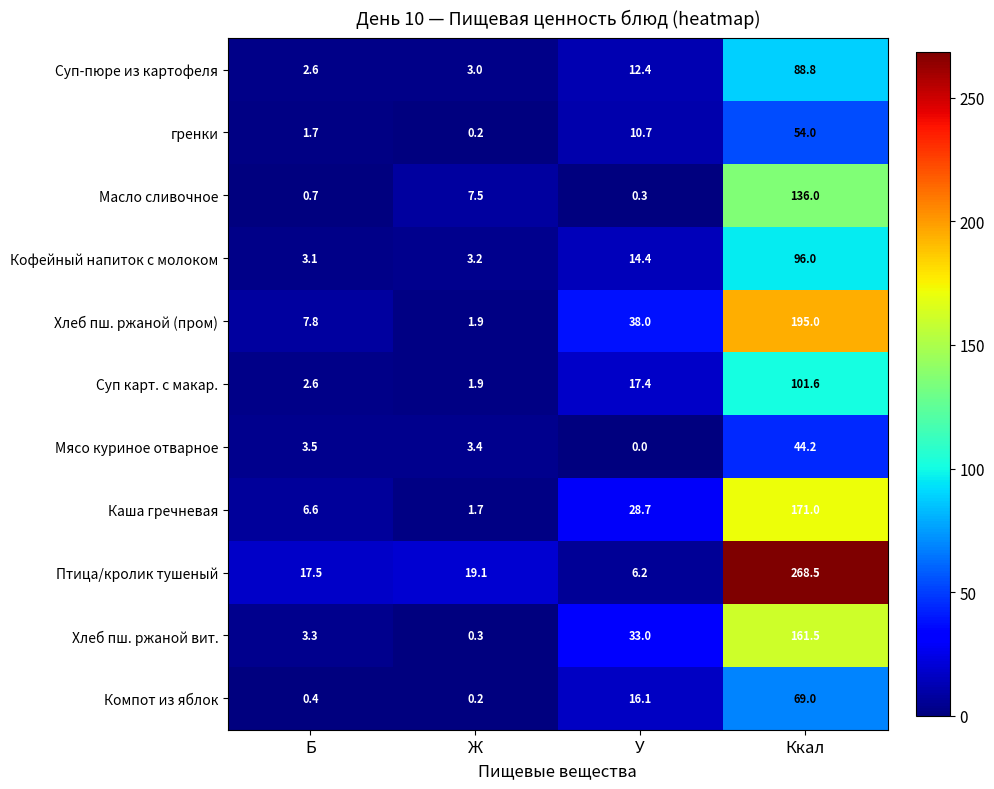

What is the total value across all series at Б?

49.8